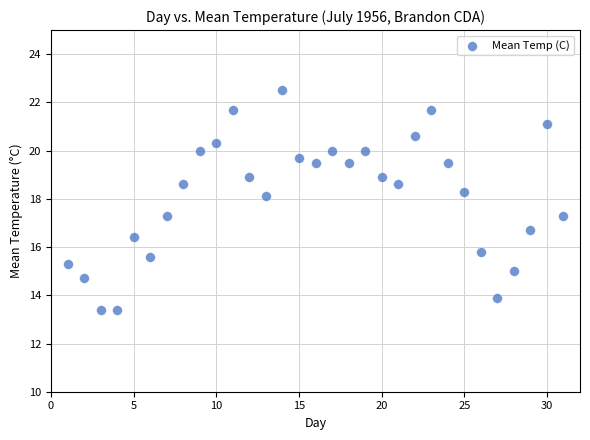

What is the range of Y values (max minus min)?

9.1